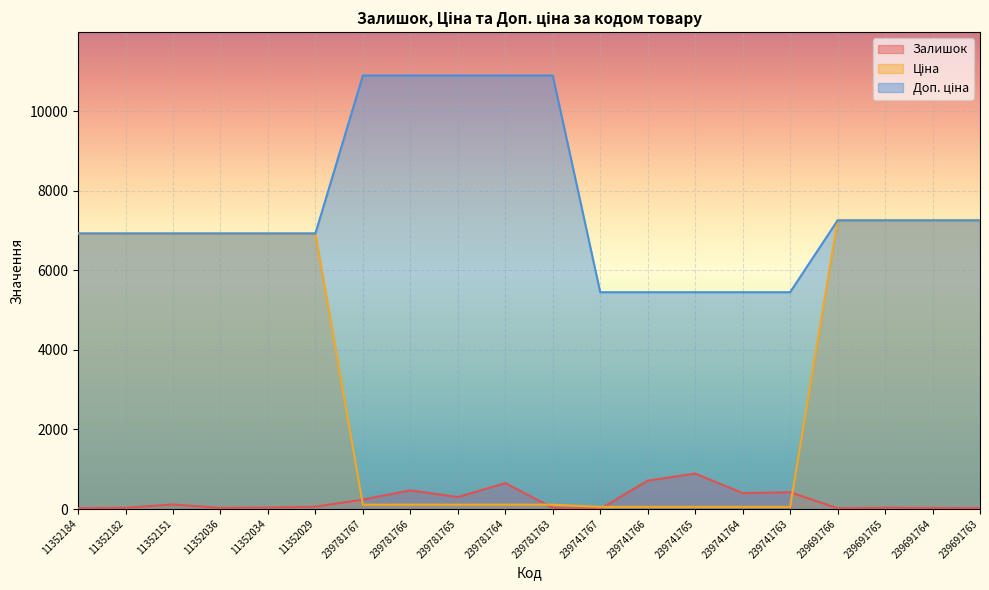

What is the spread (max minus min) of values at 239741764?

5397.5